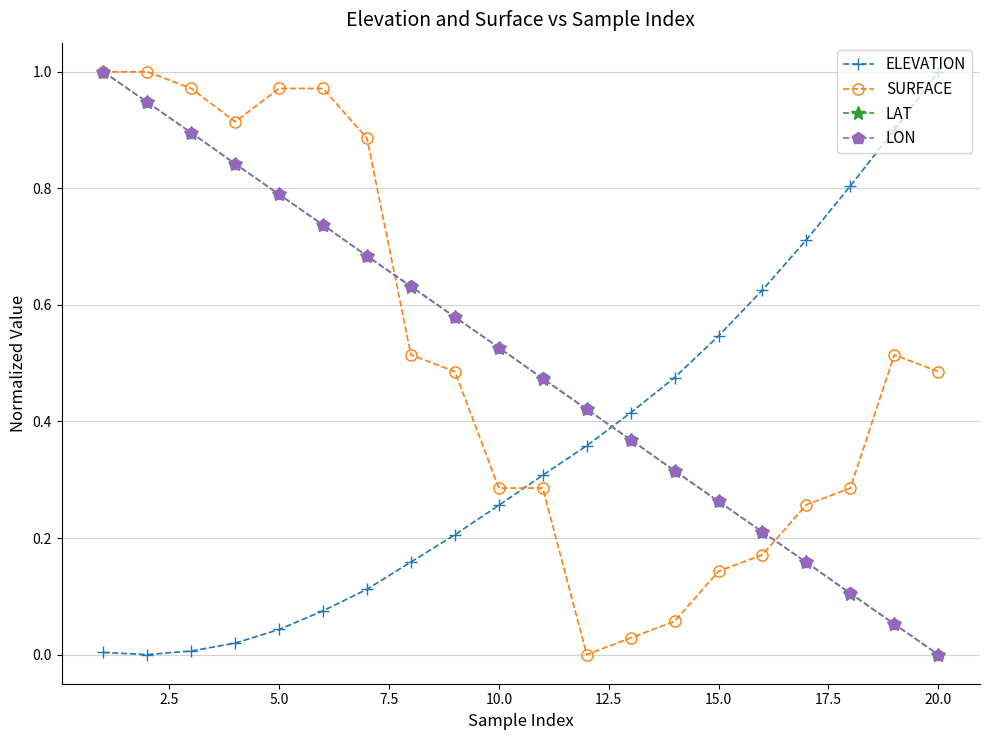

True or false: LAT has more than 0 points higher than both neighbors.

False